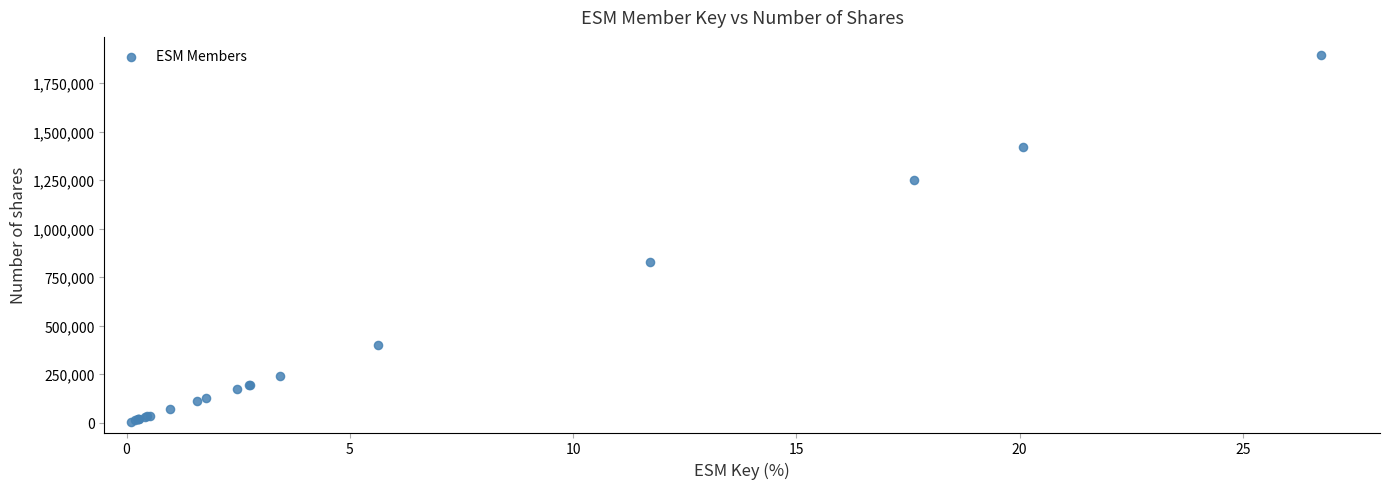

What Y value in the scatter plot is closest to 950425?

830750